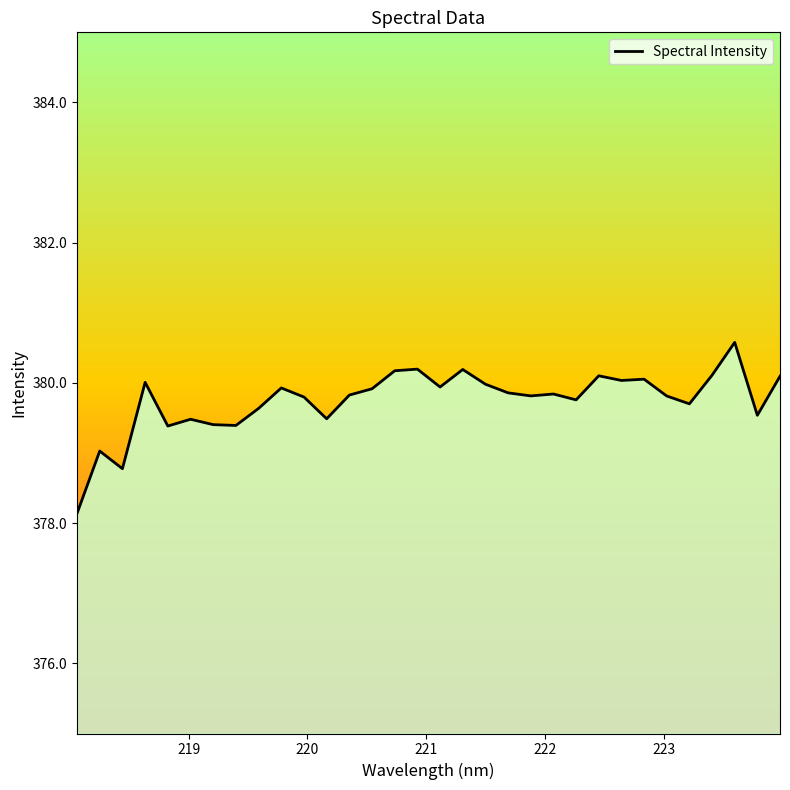

What is the difference between the maximum and minimum values?

2.4